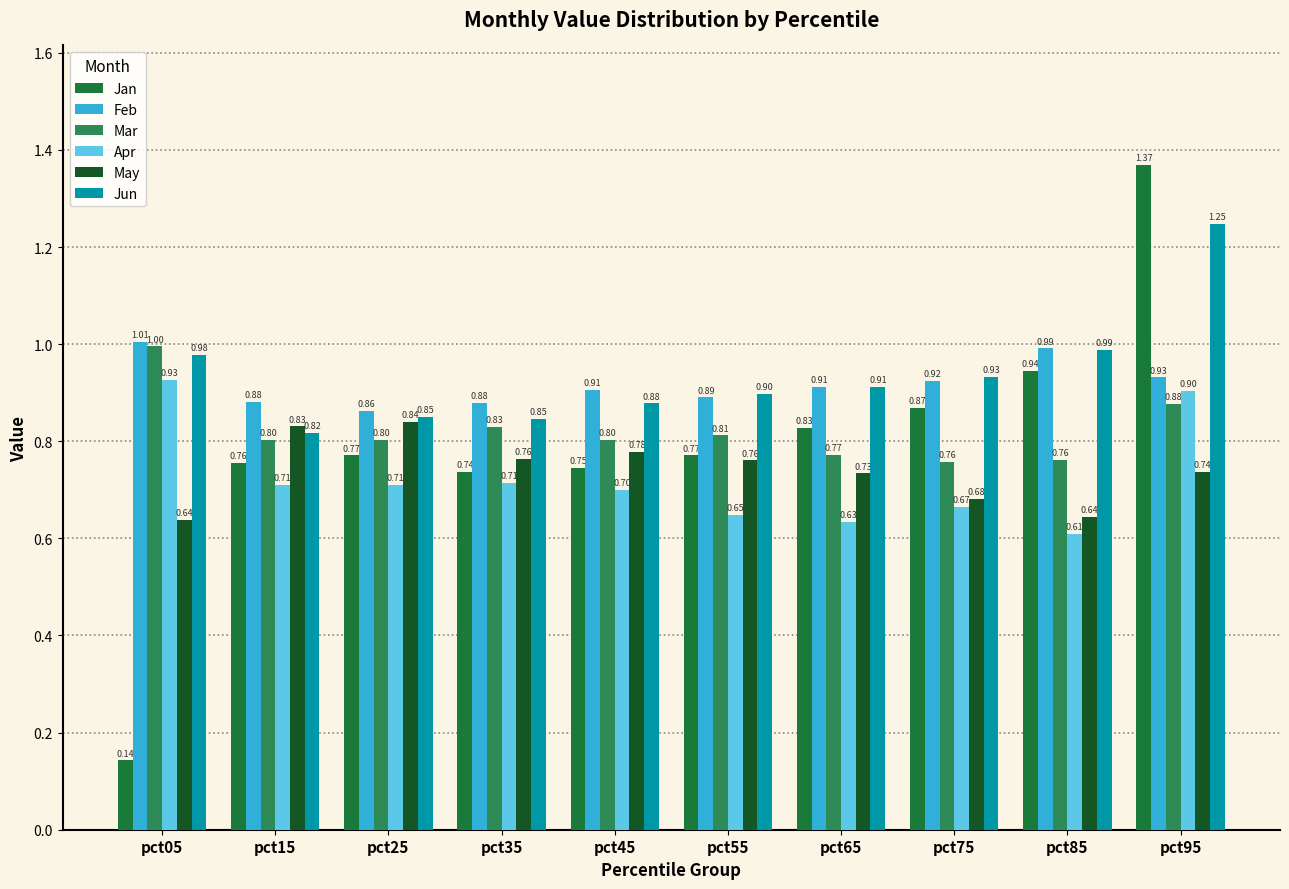

Which category has the lowest value across all series?

pct05